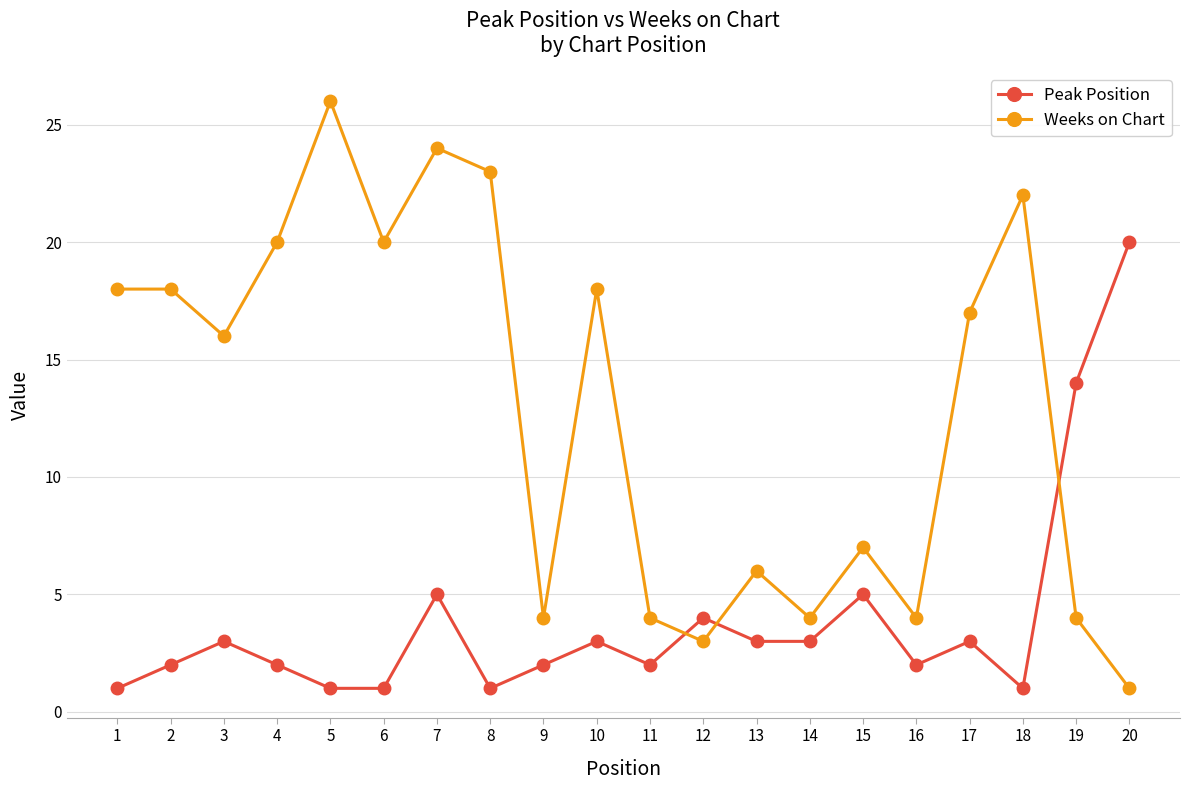

How many categories are shown in the chart?

20